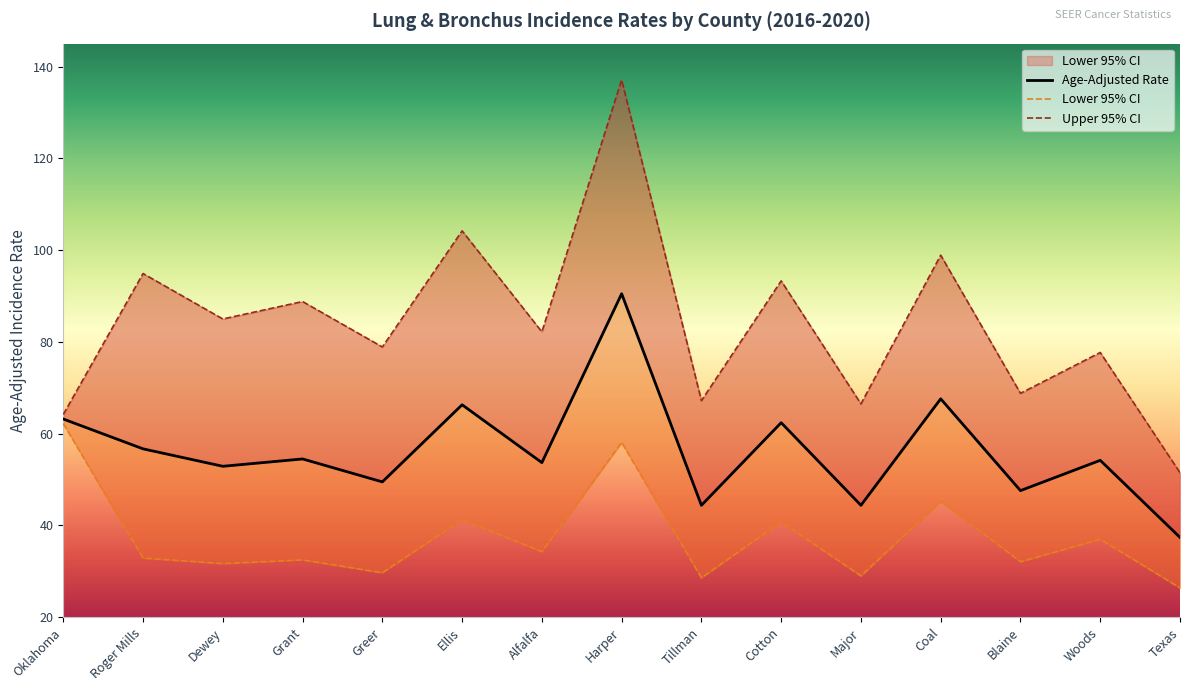

At Blaine, list the series in order from largest to smallest.

Upper 95% CI, Age-Adjusted Rate, Lower 95% CI